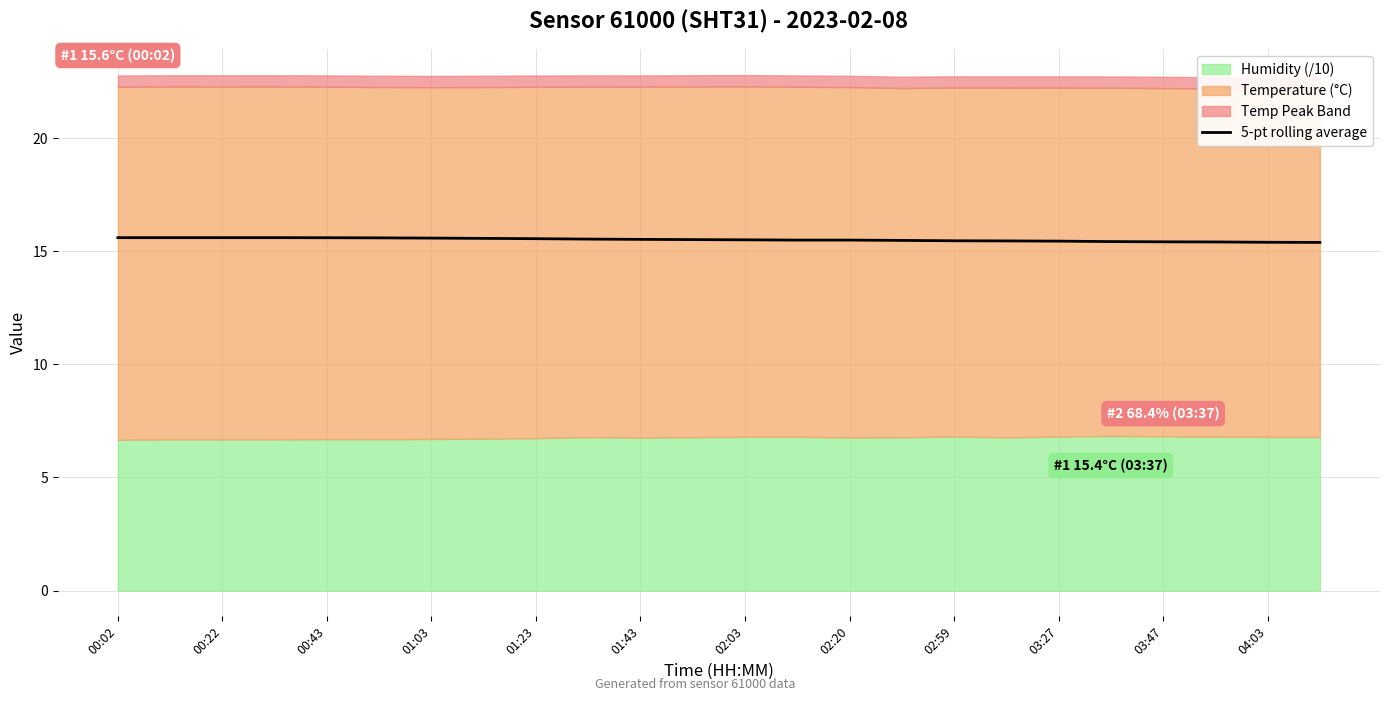

True or false: 5-pt rolling average has a value of 4.1 at 00:43.

False